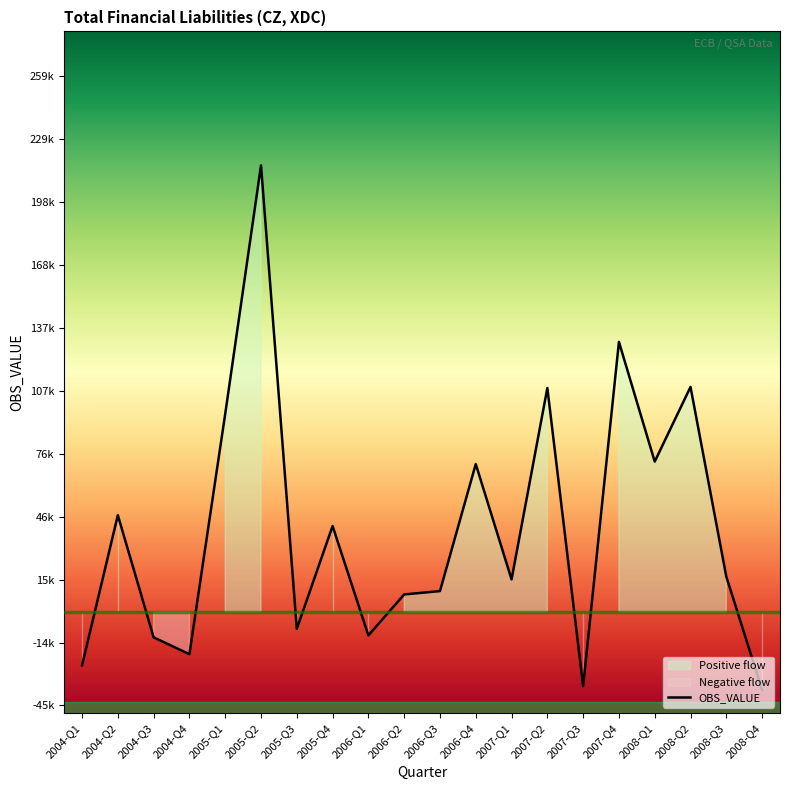

Which label corresponds to the smallest value in the chart?

2008-Q4